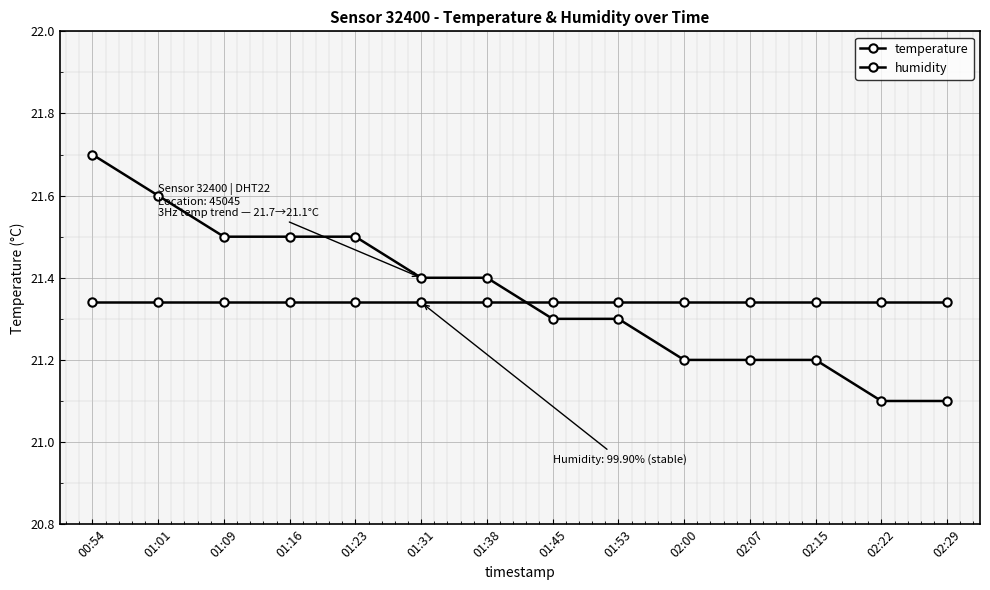

What is the maximum value shown in the chart?

21.7